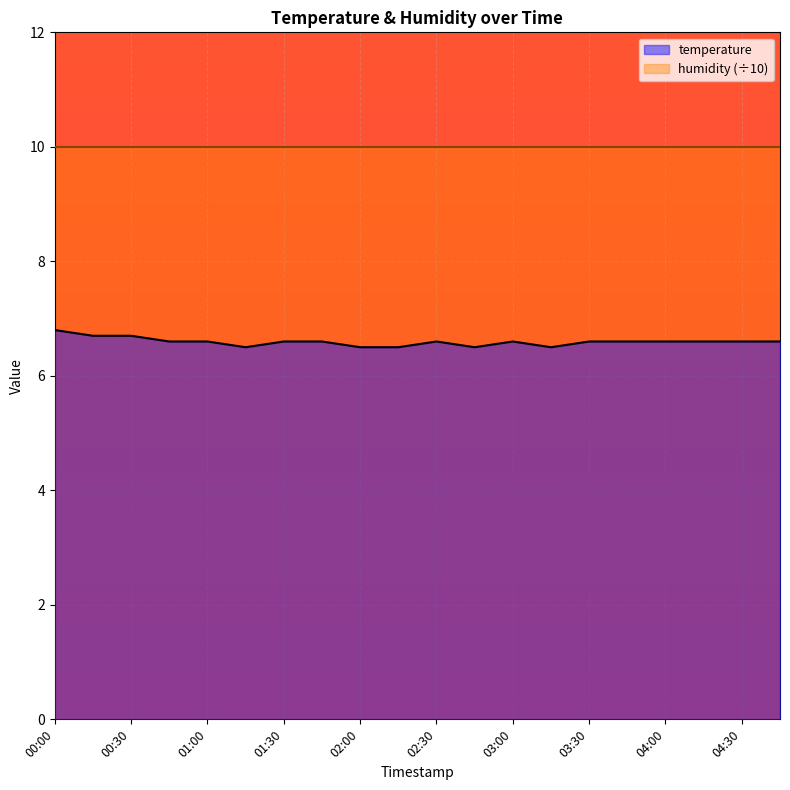

What is the difference between the second highest and minimum values?

0.2